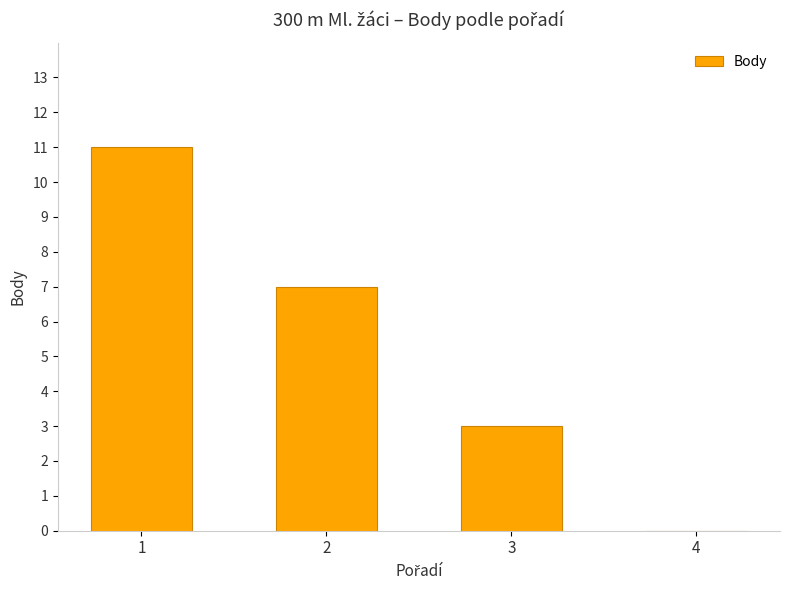

True or false: the data shows 6 at 4.

False